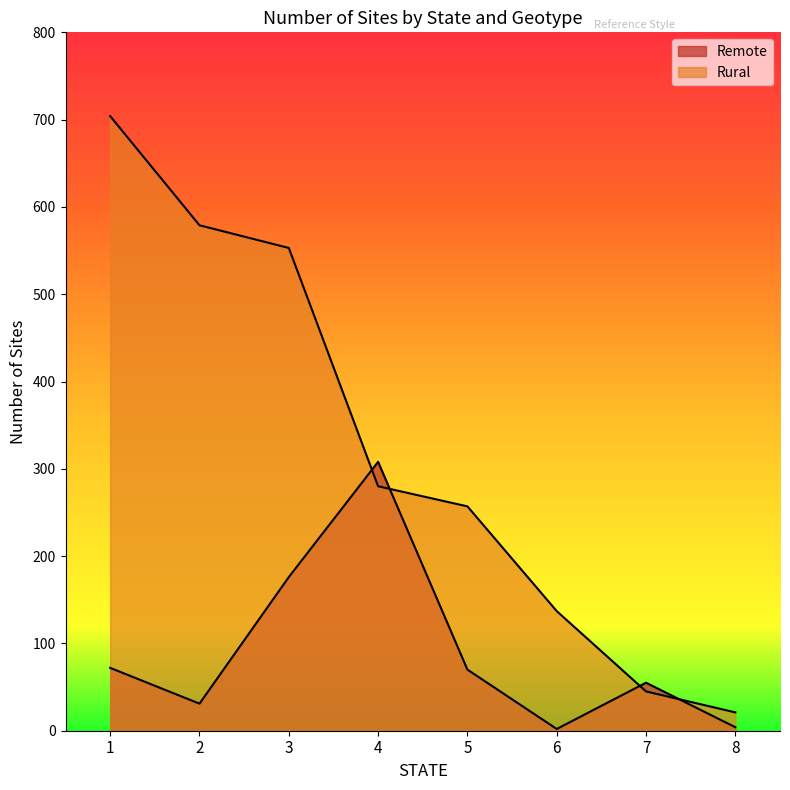

What value does the Rural series have at 7?

45